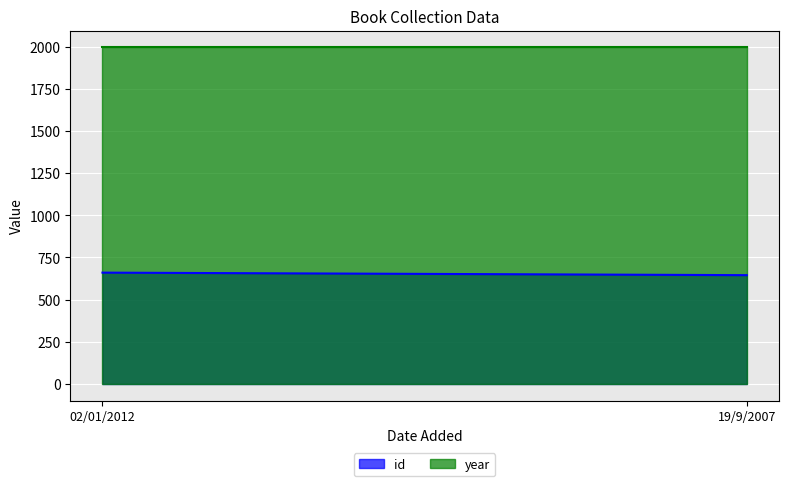

At how many categories does at least one series exceed 1583?

2